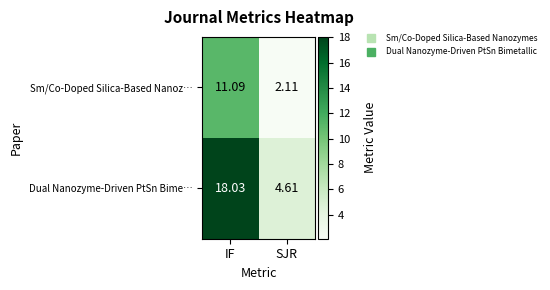

Between IF and SJR, which series saw the biggest shift?

Dual Nanozyme-Driven PtSn Bime…